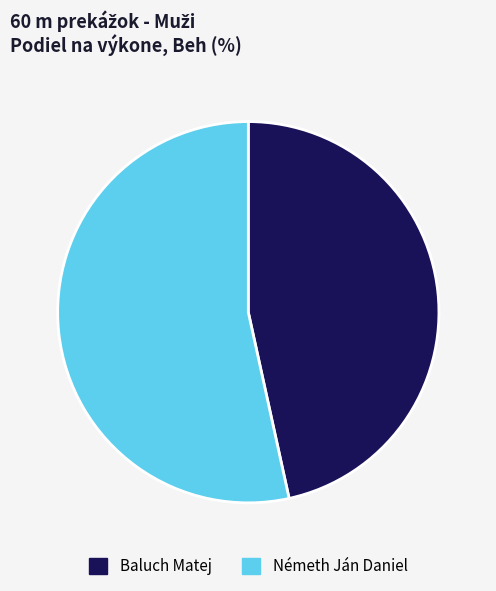

Count the number of slices in the pie.

2